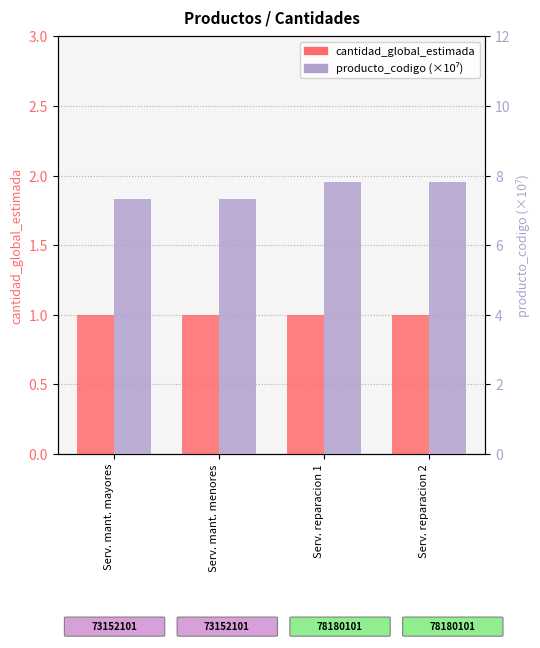

Which label corresponds to the largest value in the chart?

Serv. reparacion 1